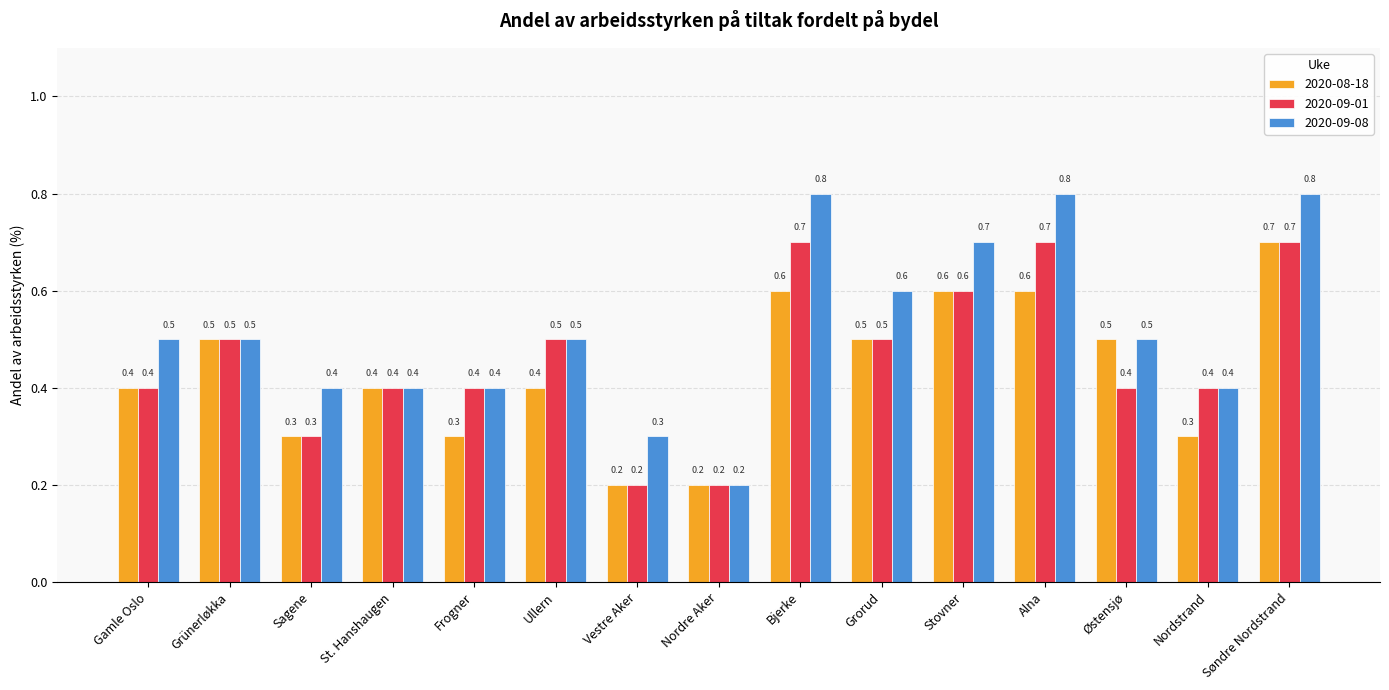

List the series in order of their overall mean, highest first.

2020-09-08, 2020-09-01, 2020-08-18